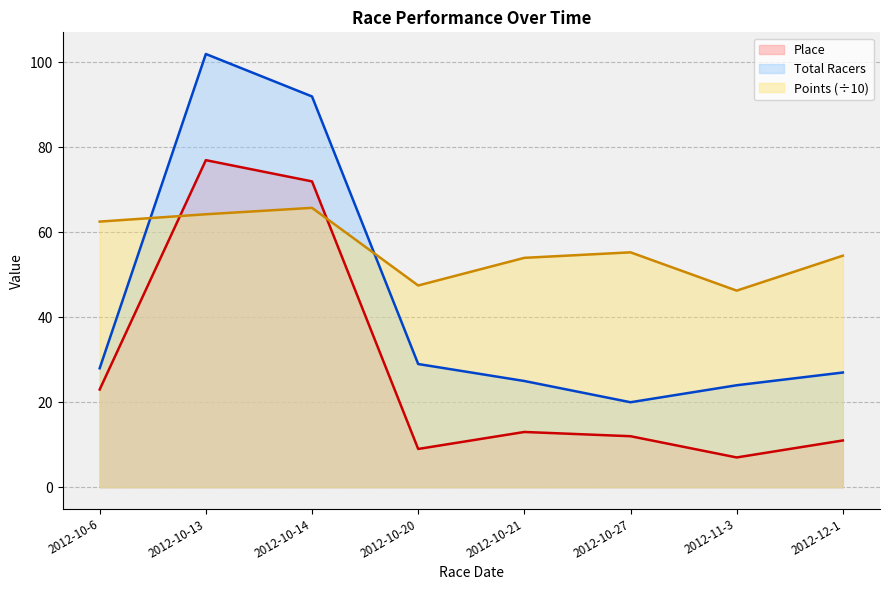

How many lines are shown in the chart?

3